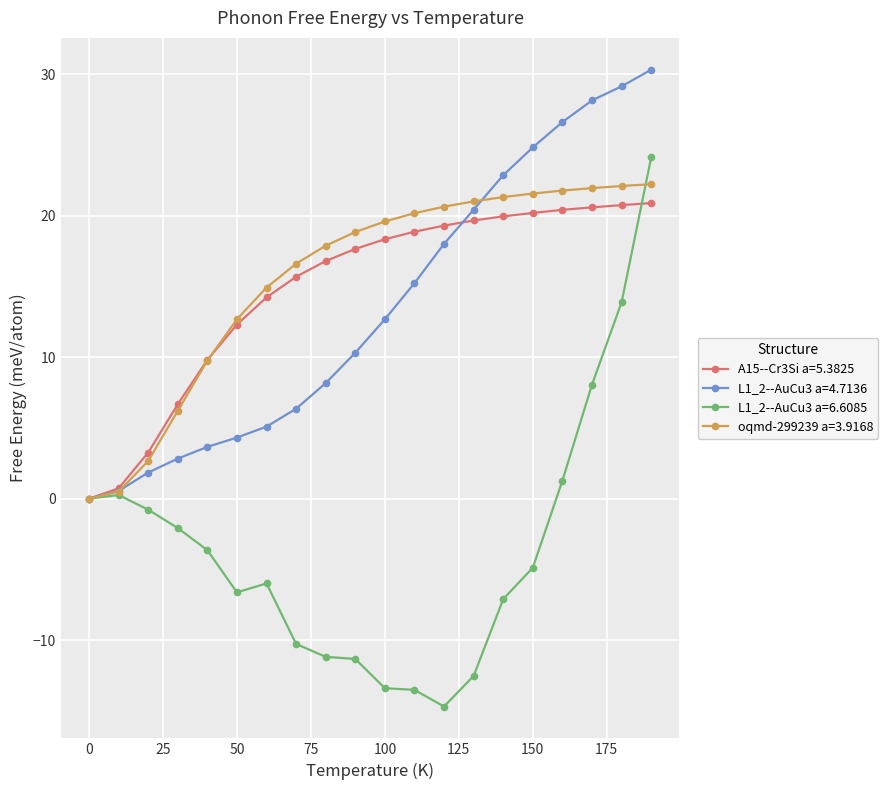

What is the minimum value shown in the chart?

-14.7